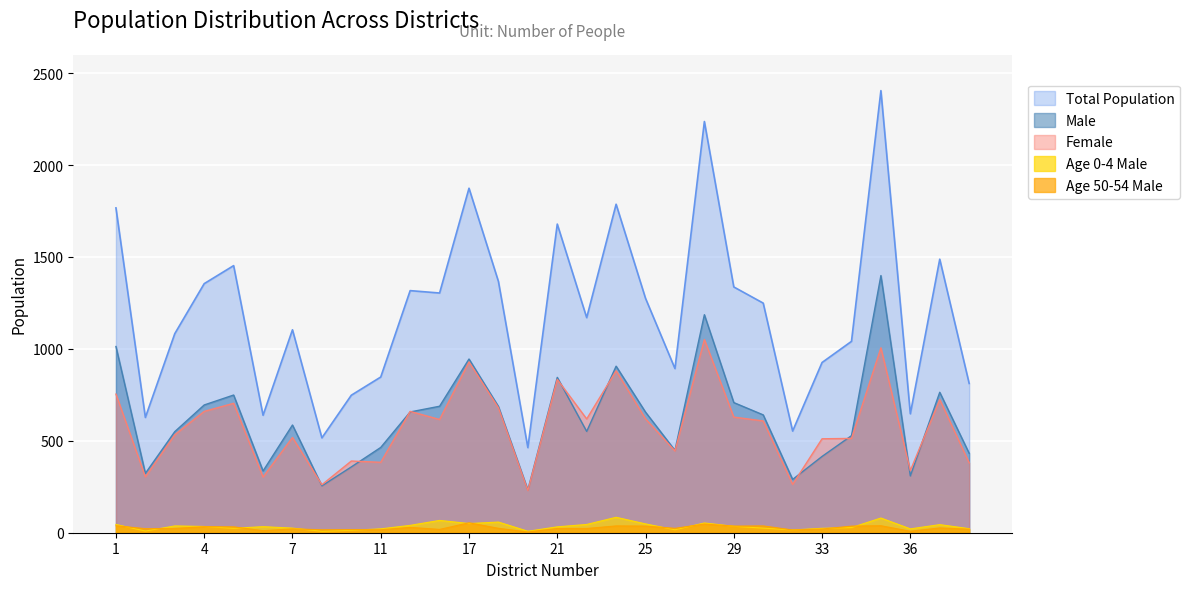

Is it true that Age 50-54 Male equals 57 at 31?

False